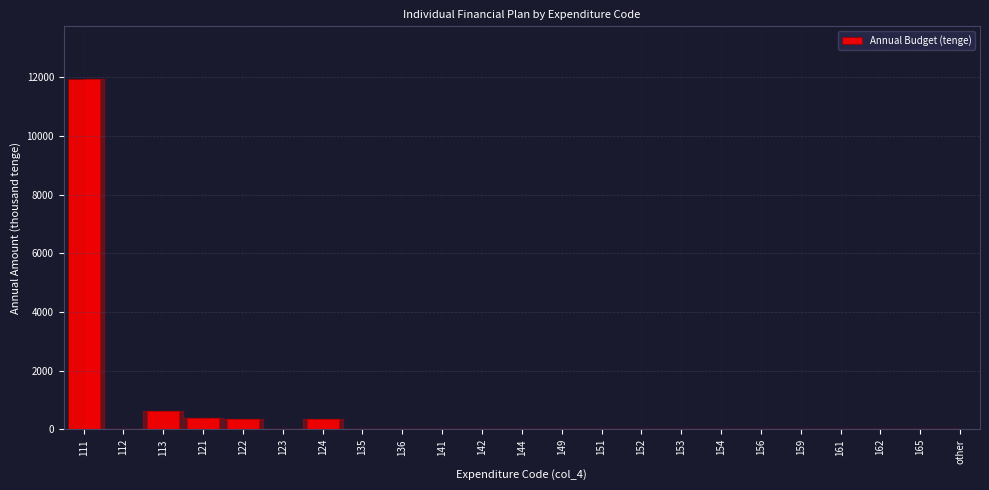

What is the change in value from 124 to 165?

-360